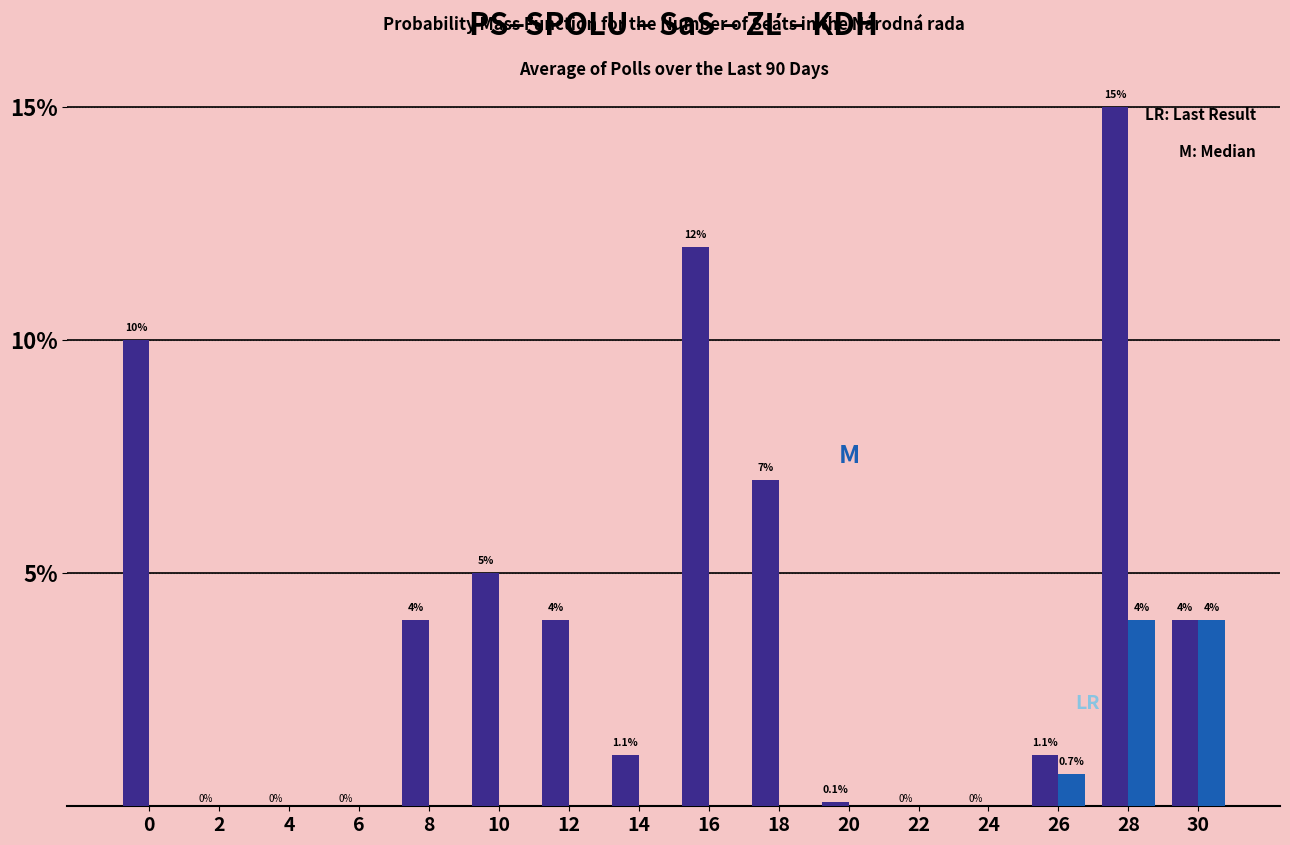

What is the greatest value displayed?

15.0